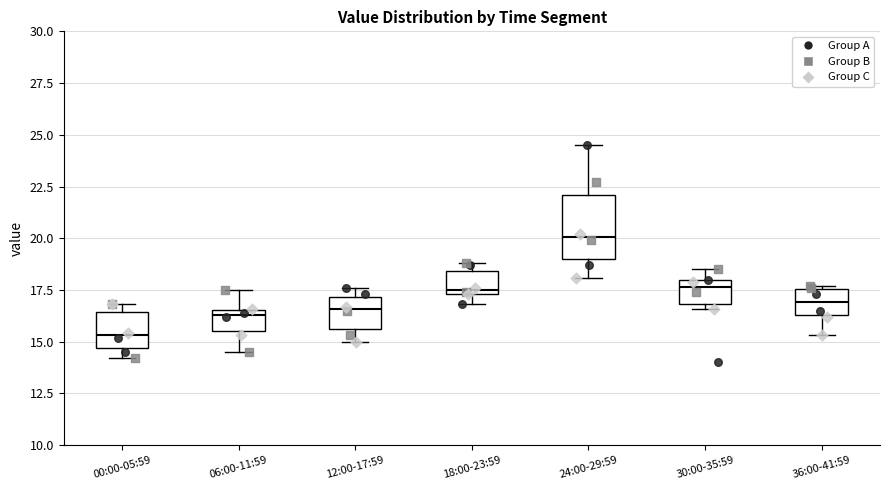

Reading left to right, transcribe this box plot: for each box, give where its median line is, the range the box spans, and where its two whiskers end, as read against the y-axis. The values are not printed on the chart, so give them approximately, as read against the axis.

00:00-05:59: median 15.5, box 14.5 to 16.5, whiskers 14.0 to 17.0
06:00-11:59: median 16.5 (just below the box's upper edge), box 15.5 to 16.5, whiskers 14.5 to 17.5
12:00-17:59: median 16.5, box 15.5 to 17.0, whiskers 15.0 to 17.5
18:00-23:59: median 17.5 (just above the box's lower edge), box 17.5 to 18.5, whiskers 17.0 to 19.0
24:00-29:59: median 20.0, box 19.0 to 22.0, whiskers 18.0 to 24.5
30:00-35:59: median 17.5, box 17.0 to 18.0, whiskers 16.5 to 18.5
36:00-41:59: median 17.0, box 16.5 to 17.5, whiskers 15.5 to 17.5 (just above the box's upper edge)